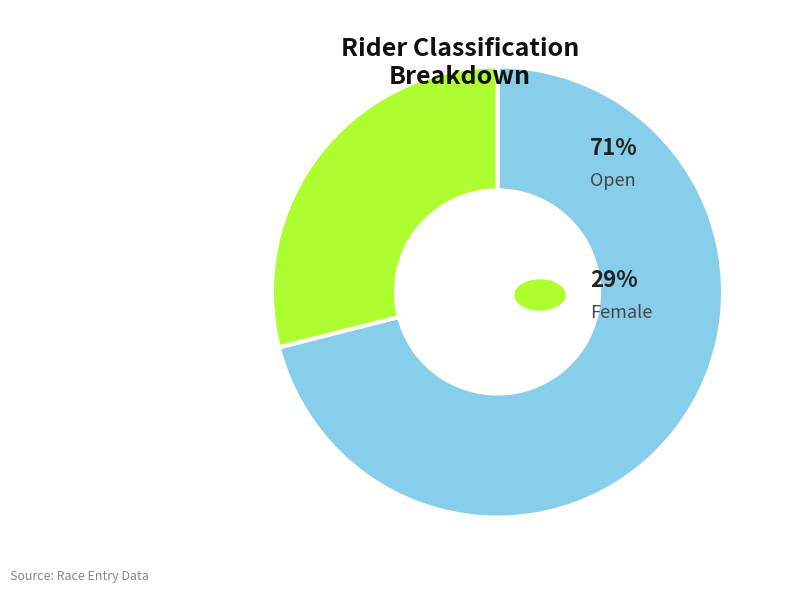

Does any single category account for the majority?

Yes